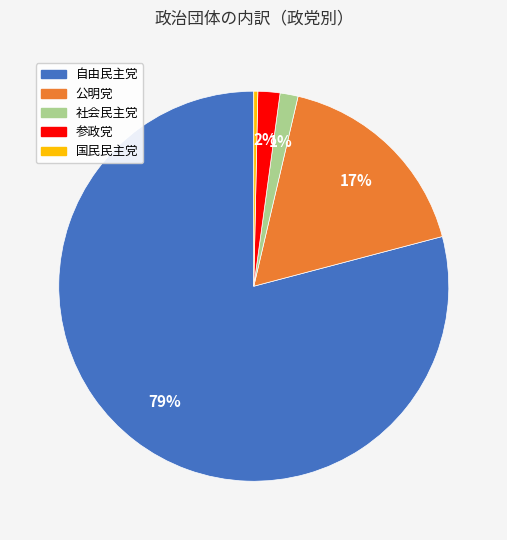

What is the largest slice in the pie chart?

自由民主党